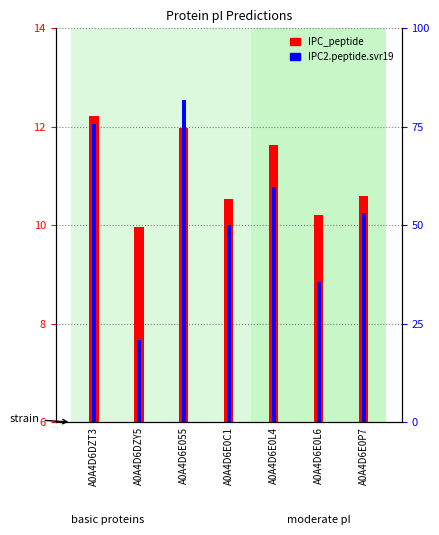

List the series in order of their peak value, lowest first.

IPC_peptide, IPC2.peptide.svr19